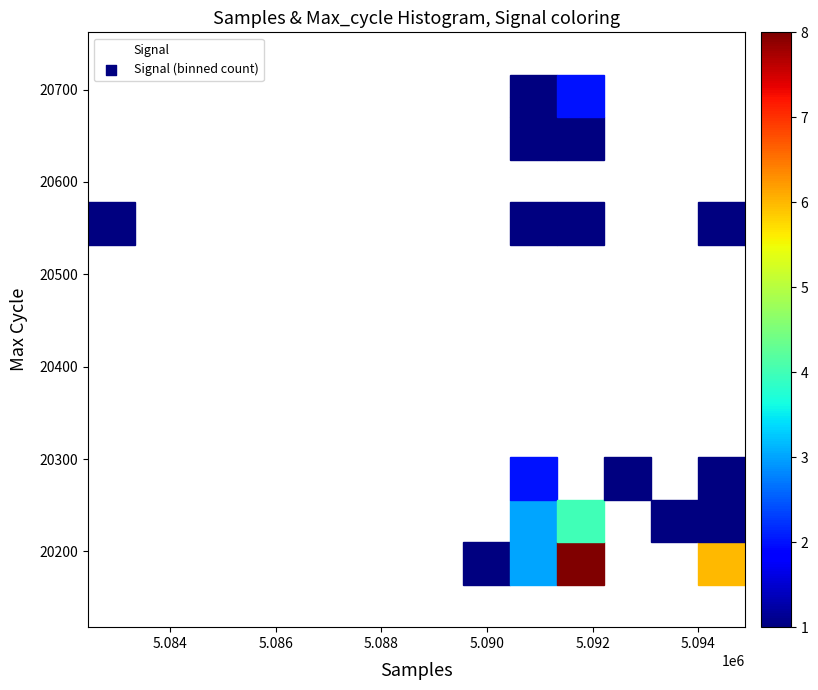

What Y value in the scatter plot is closest to 20440?

20546